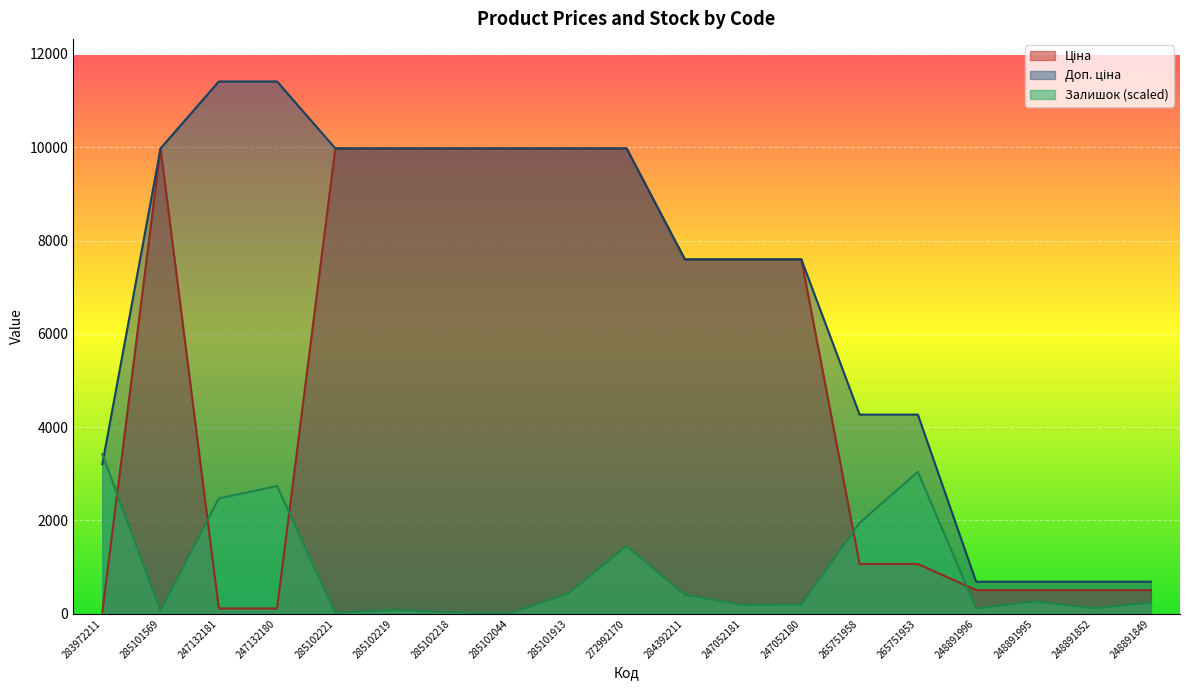

The value of Ціна at 247132180 is 114.1. True or false?

True